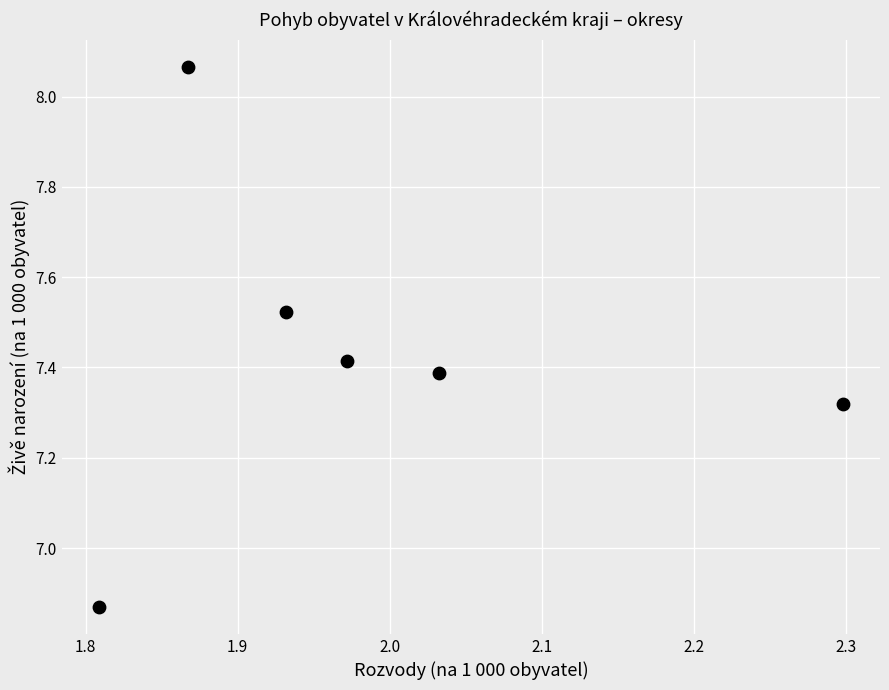

What is the average X value?

2.0